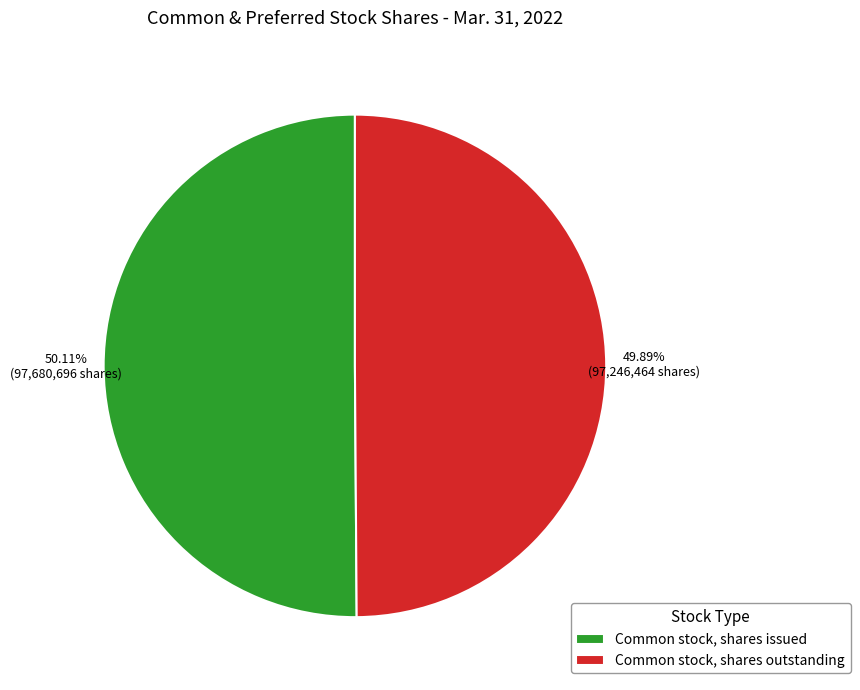

Rank the categories by value from lowest to highest.

Common stock, shares outstanding, Common stock, shares issued